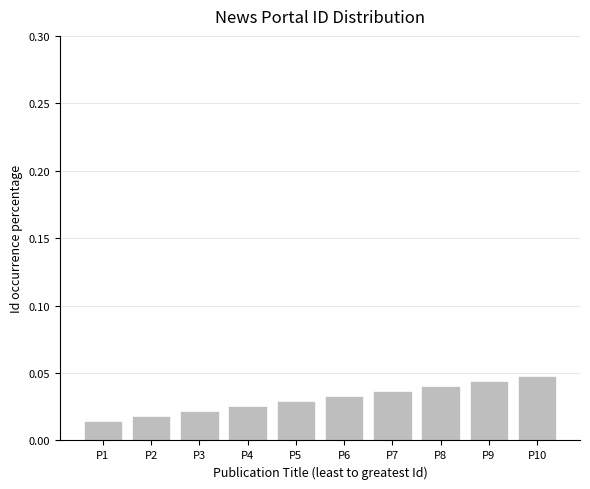

The chart shows a value of 0.1 at P10. True or false?

False